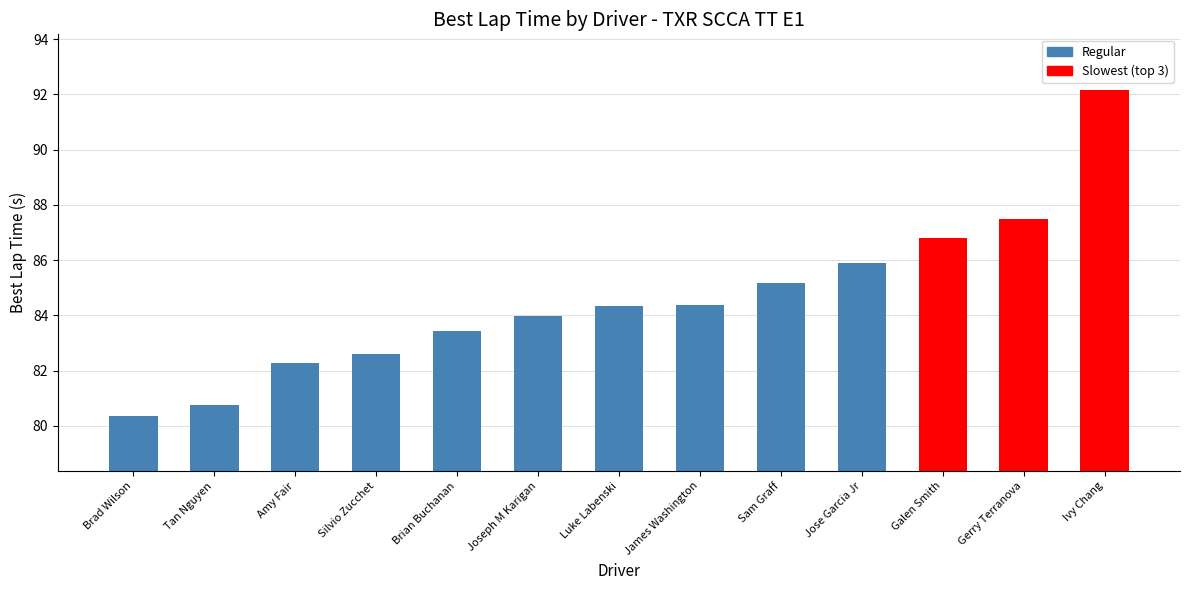

The chart shows a value of 27.4 at Tan Nguyen. True or false?

False